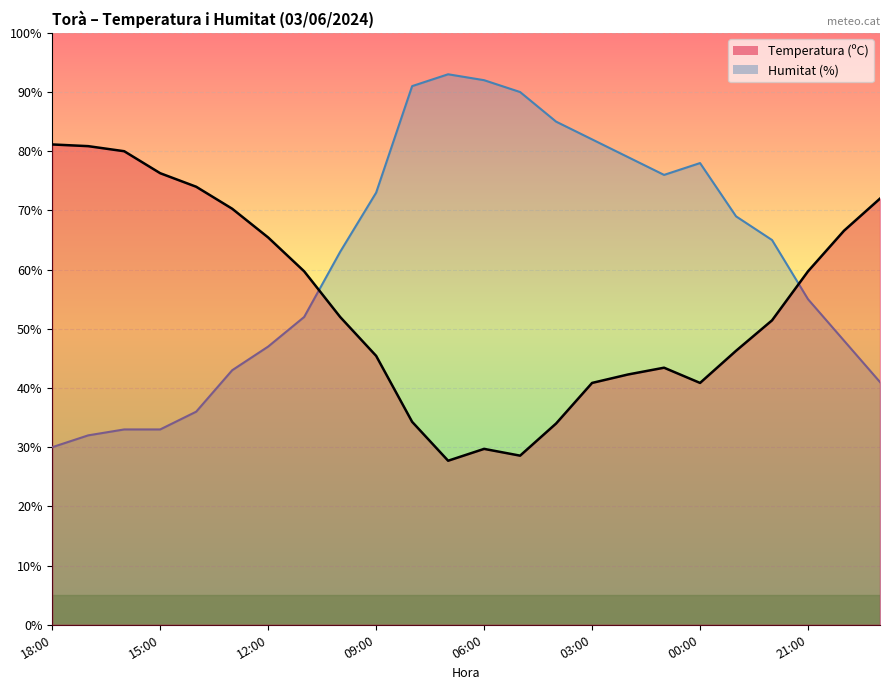

At which label is Temperatura (ºC) closest to 54?

10:00